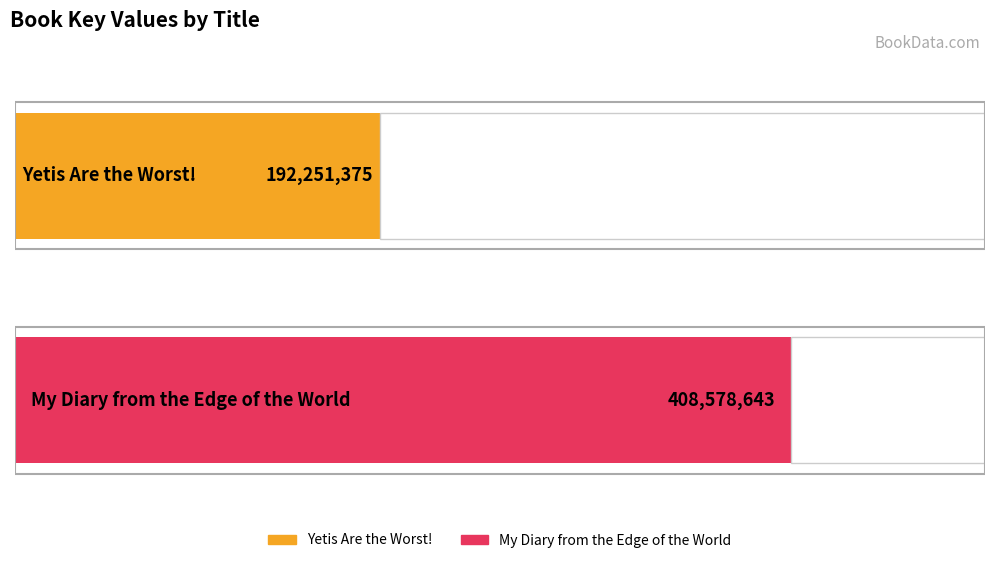

Count the number of categories in the chart.

2